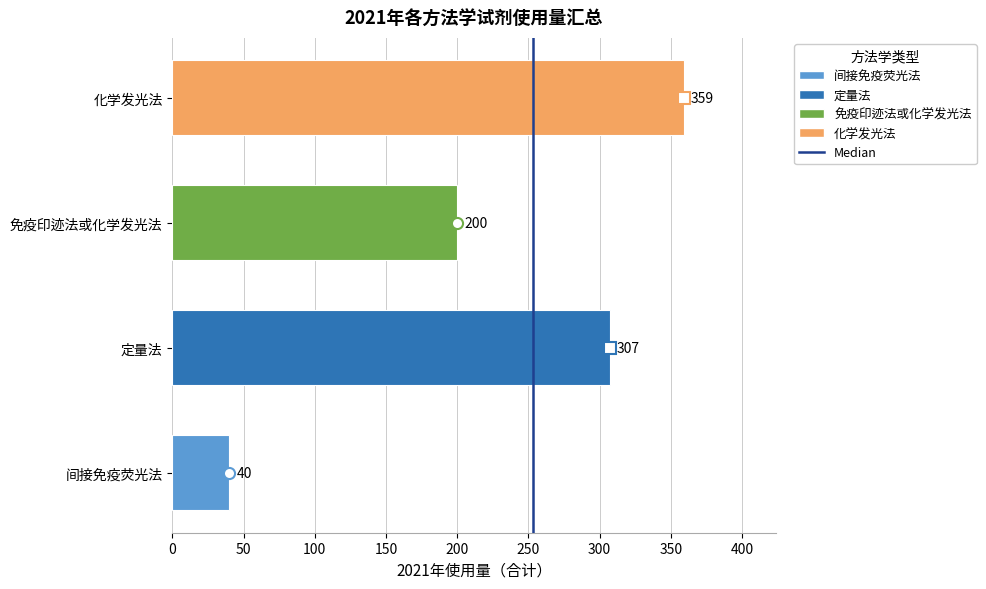

How many categories are shown in the chart?

4